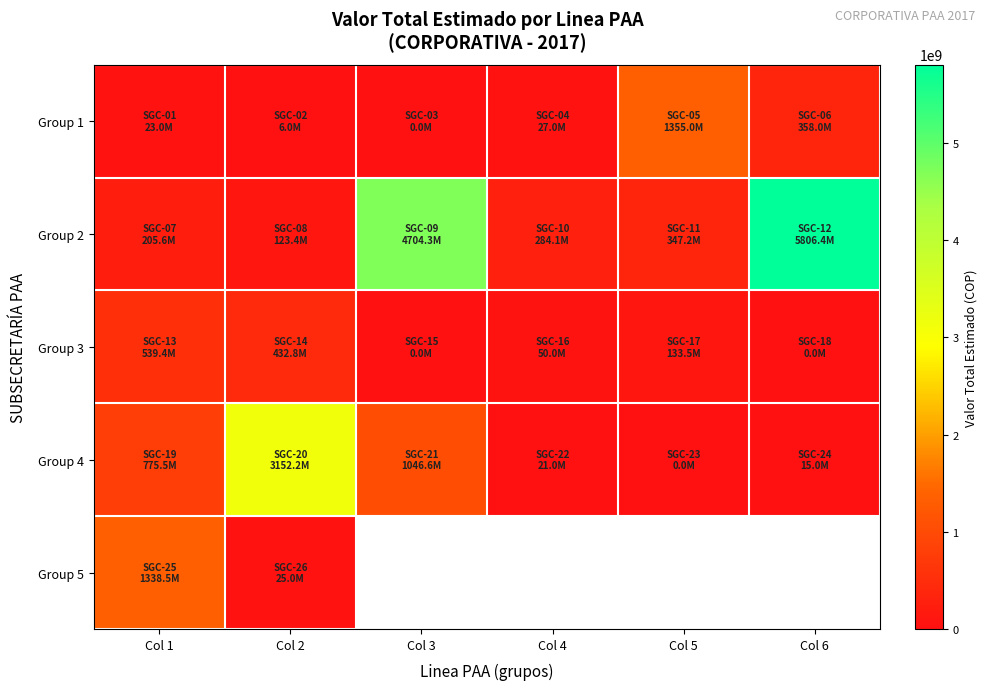

At which label does Group 4 reach its minimum?

Col 5